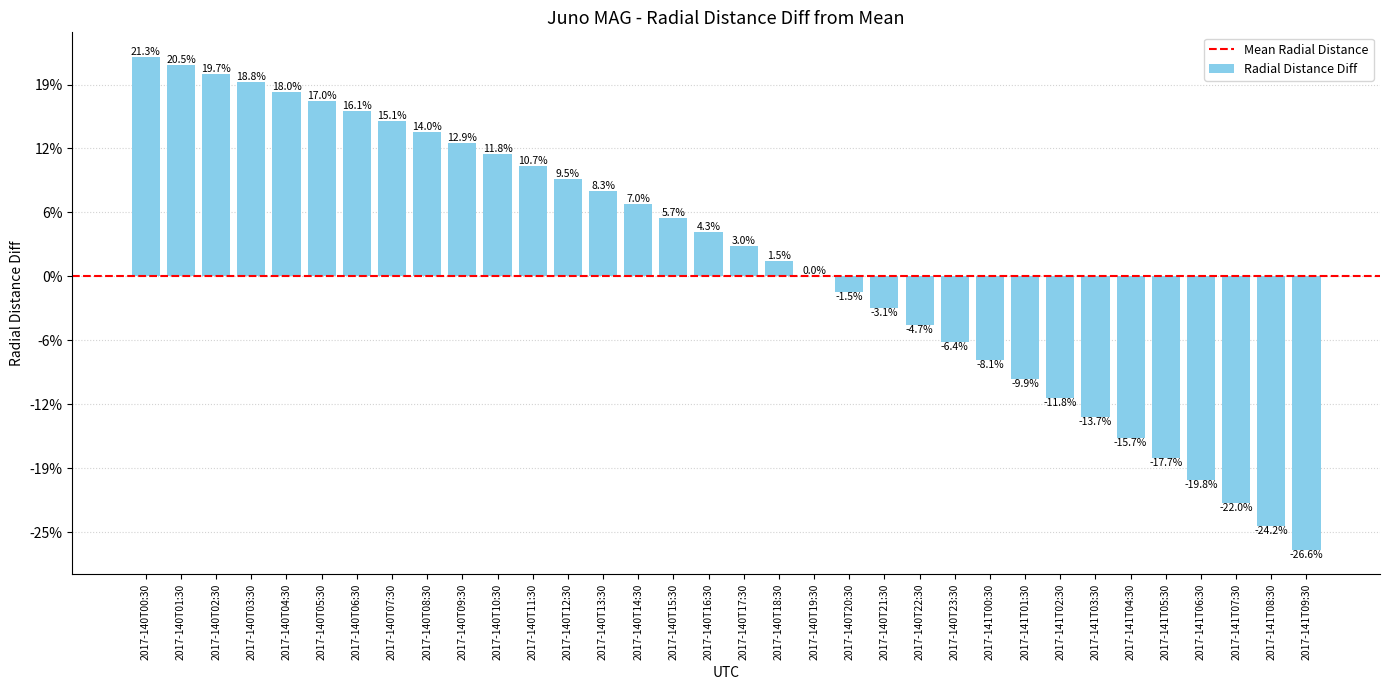

Are the bars horizontal?

No